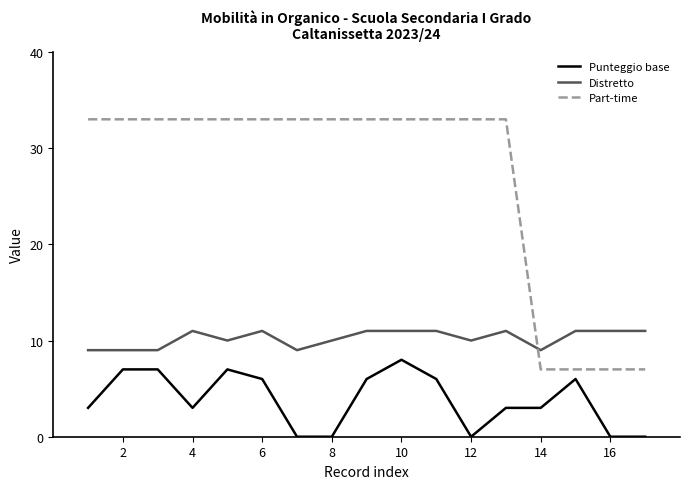

List the series in order of their peak value, highest first.

Part-time, Distretto, Punteggio base